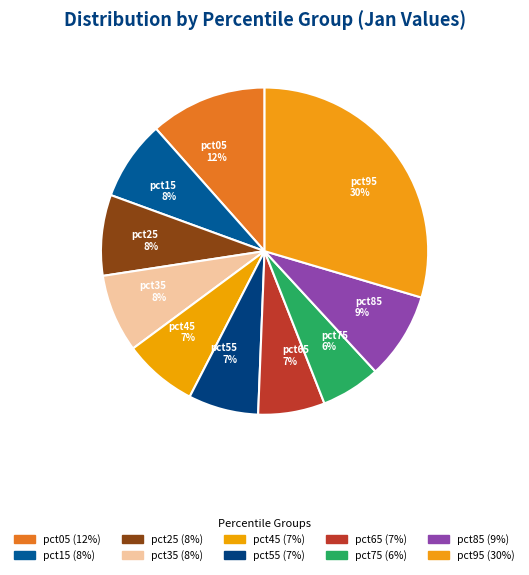

Is it true that pct95 is 19% of the pie?

False